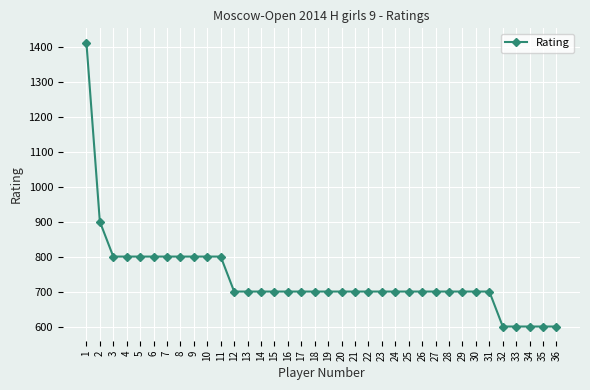

What is the smallest value displayed?

600